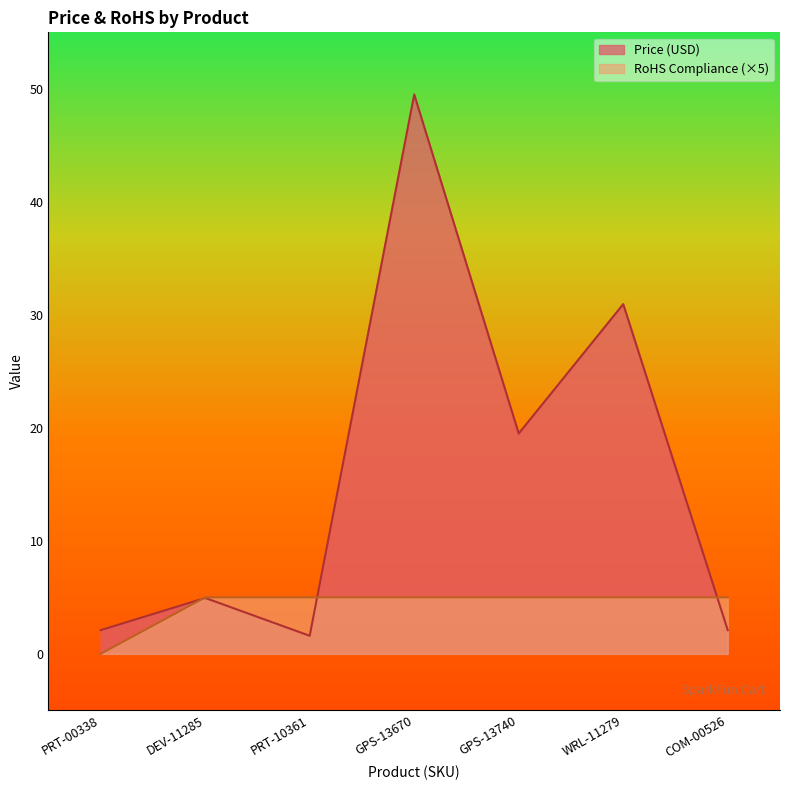

Where is the first local minimum for Price (USD)?

PRT-10361